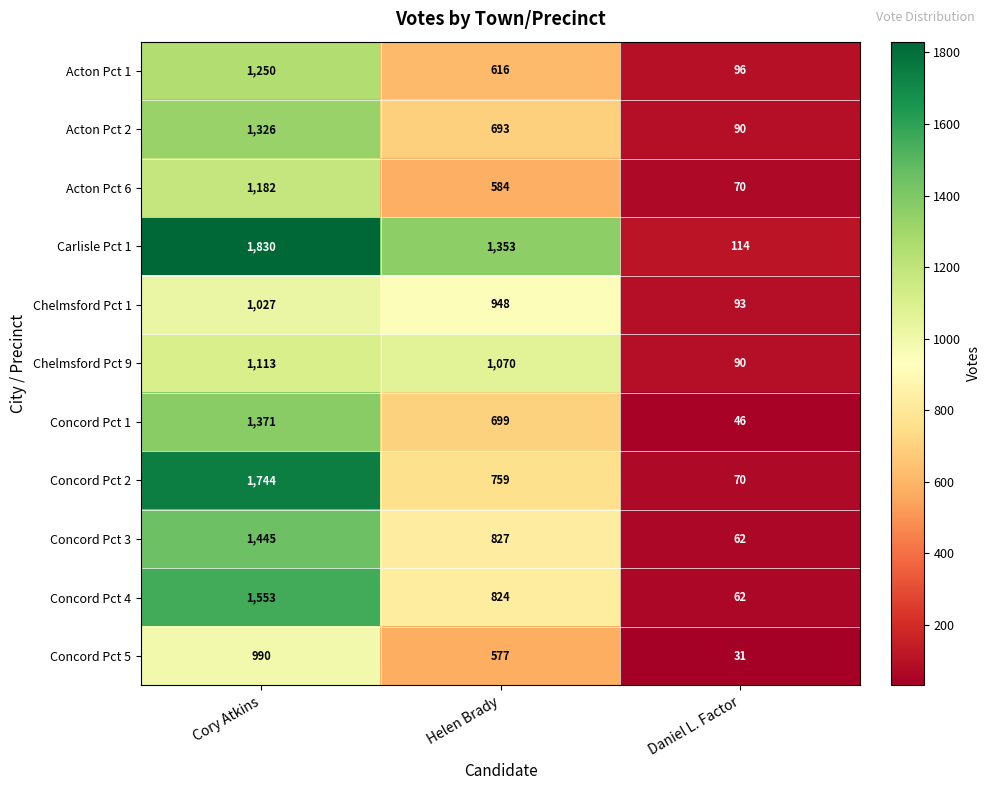

True or false: Concord Pct 5 has a value of 31 at Daniel L. Factor.

True